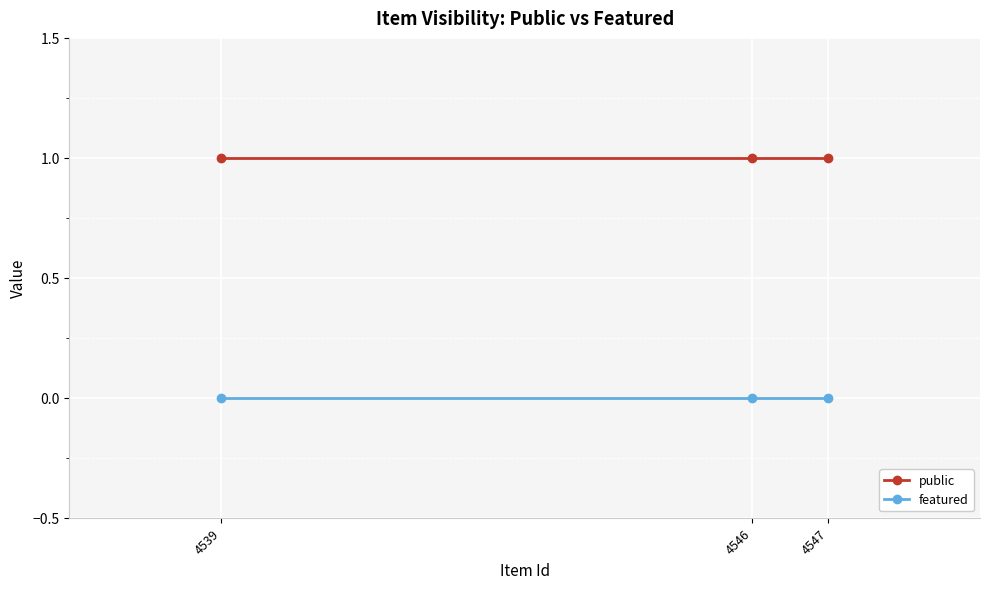

Rank the series at 4539 from highest to lowest value.

public, featured